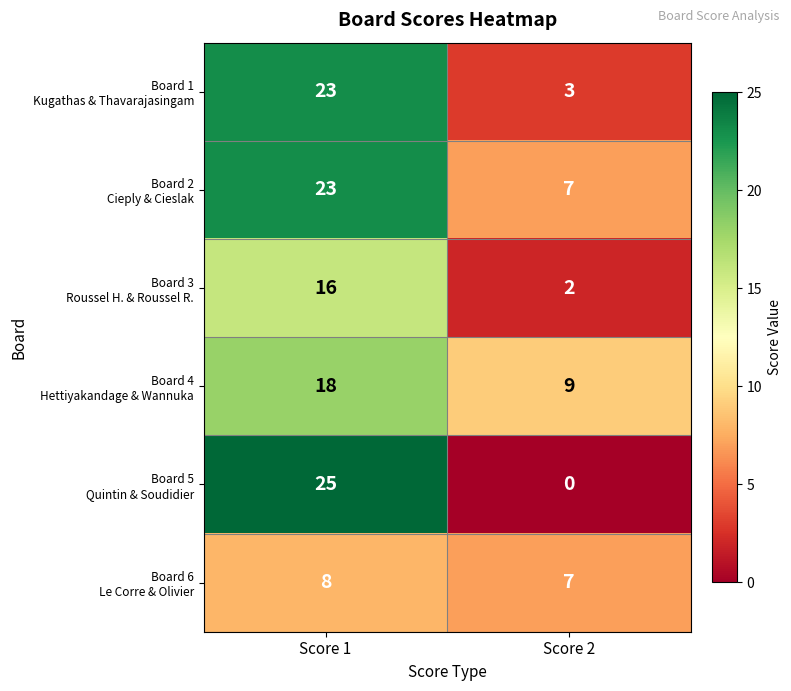

At which category is the sum across all series the highest?

Score 1